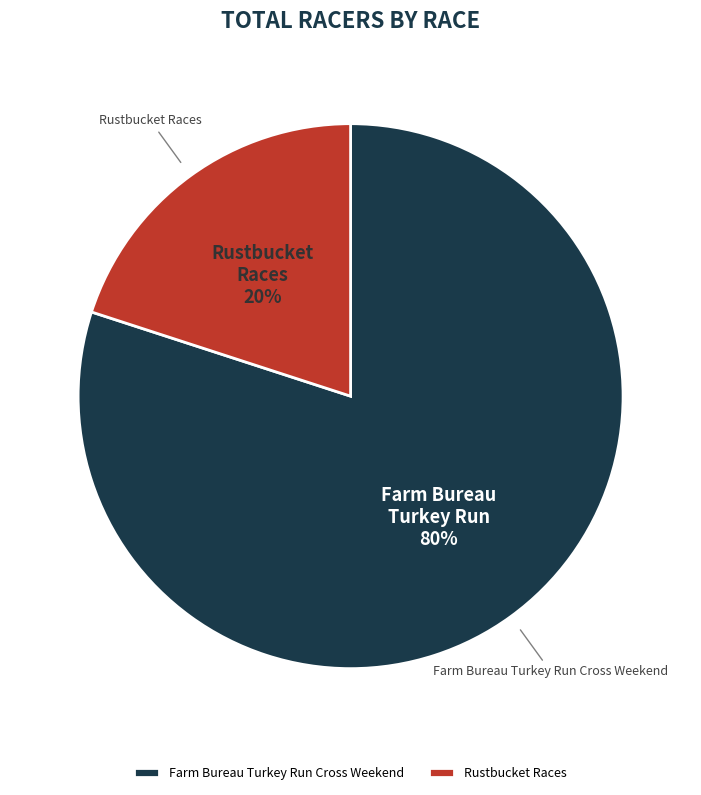

Is the sum of Farm Bureau Turkey Run Cross Weekend and Rustbucket Races greater than half?

Yes